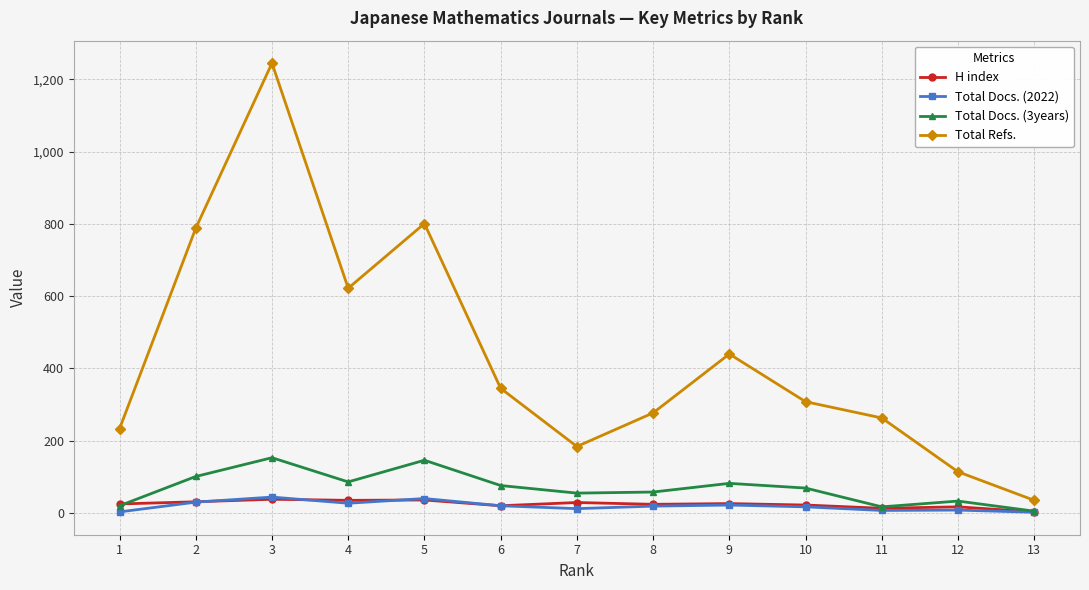

Between 4 and 6, which series saw the biggest shift?

Total Refs.